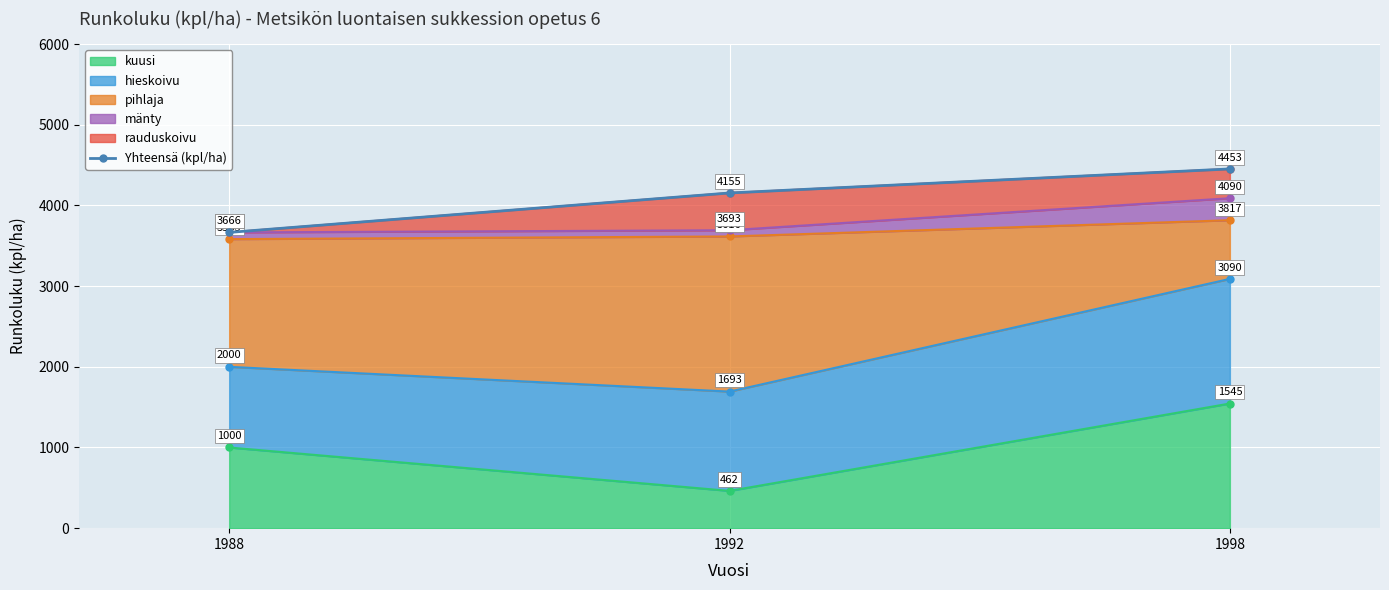

Is it true that the value at 1998 is 4453?

True